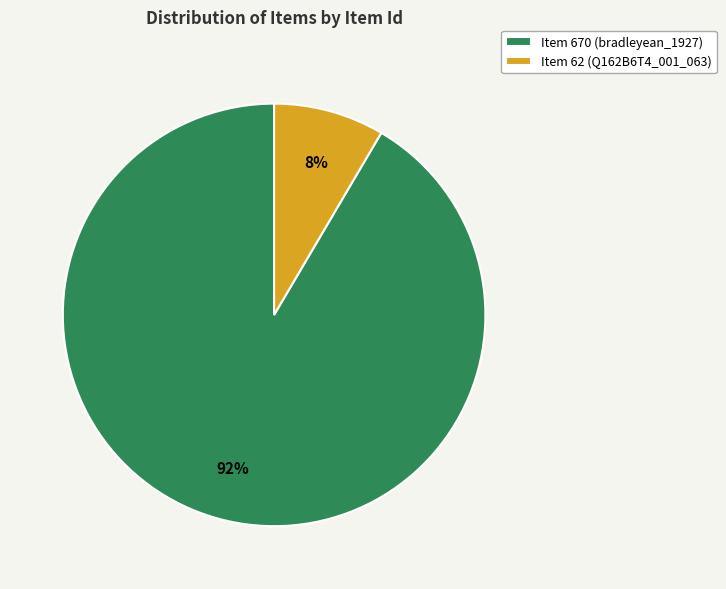

Do Item 670 (bradleyean_1927) and Item 62 (Q162B6T4_001_063) together represent more than half of the pie?

Yes